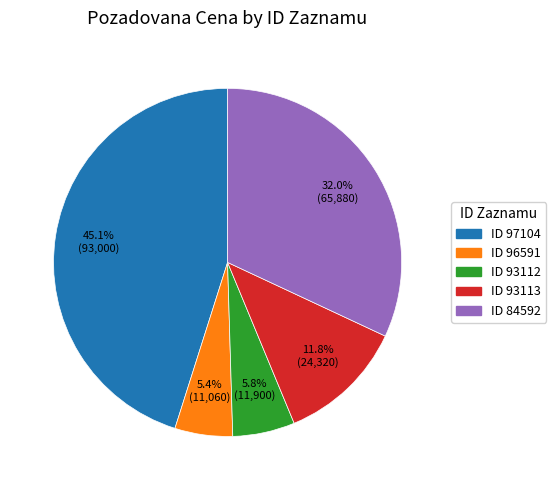

Count the number of slices in the pie.

5